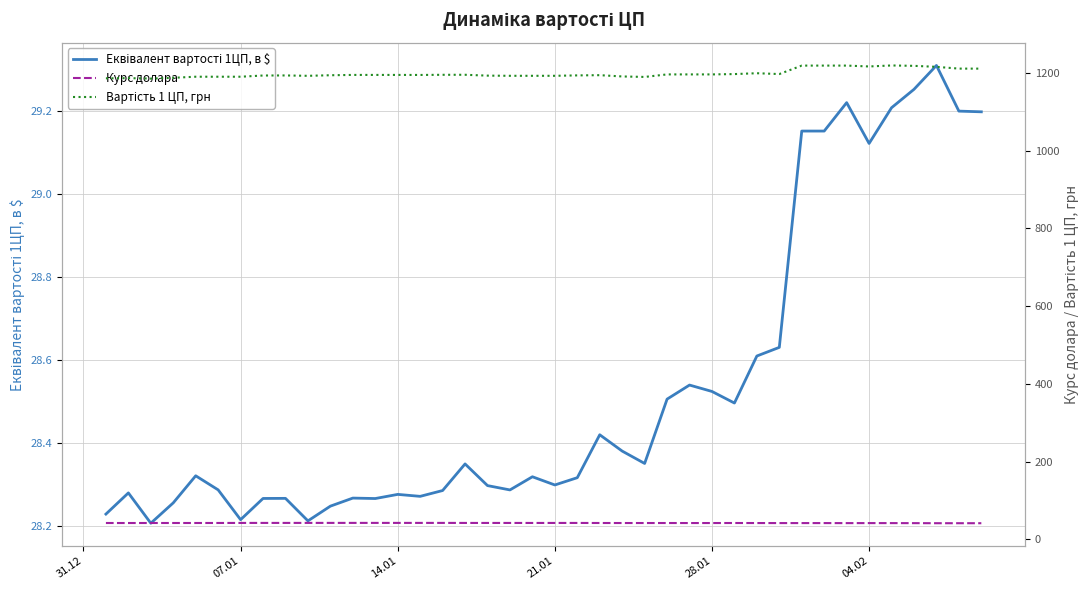

How many Еквівалент вартості 1ЦП, в $ values are between 28 and 29?

31